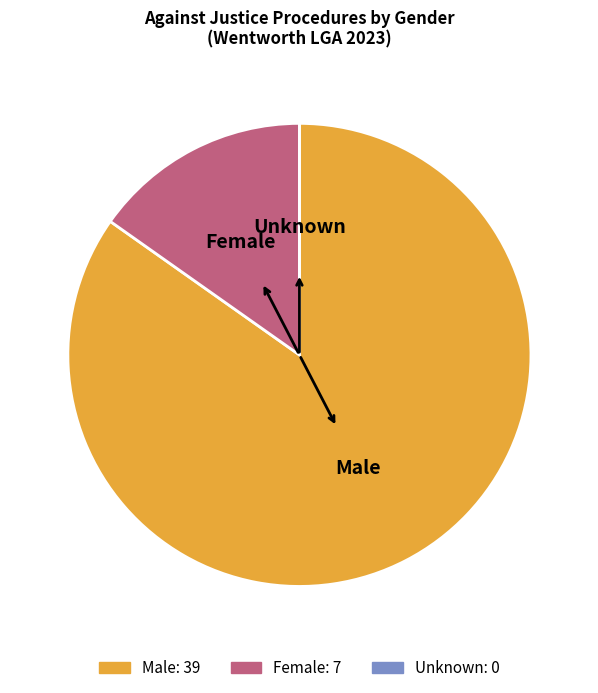

Approximately how many times larger is the value at Male compared to Female?

5.6